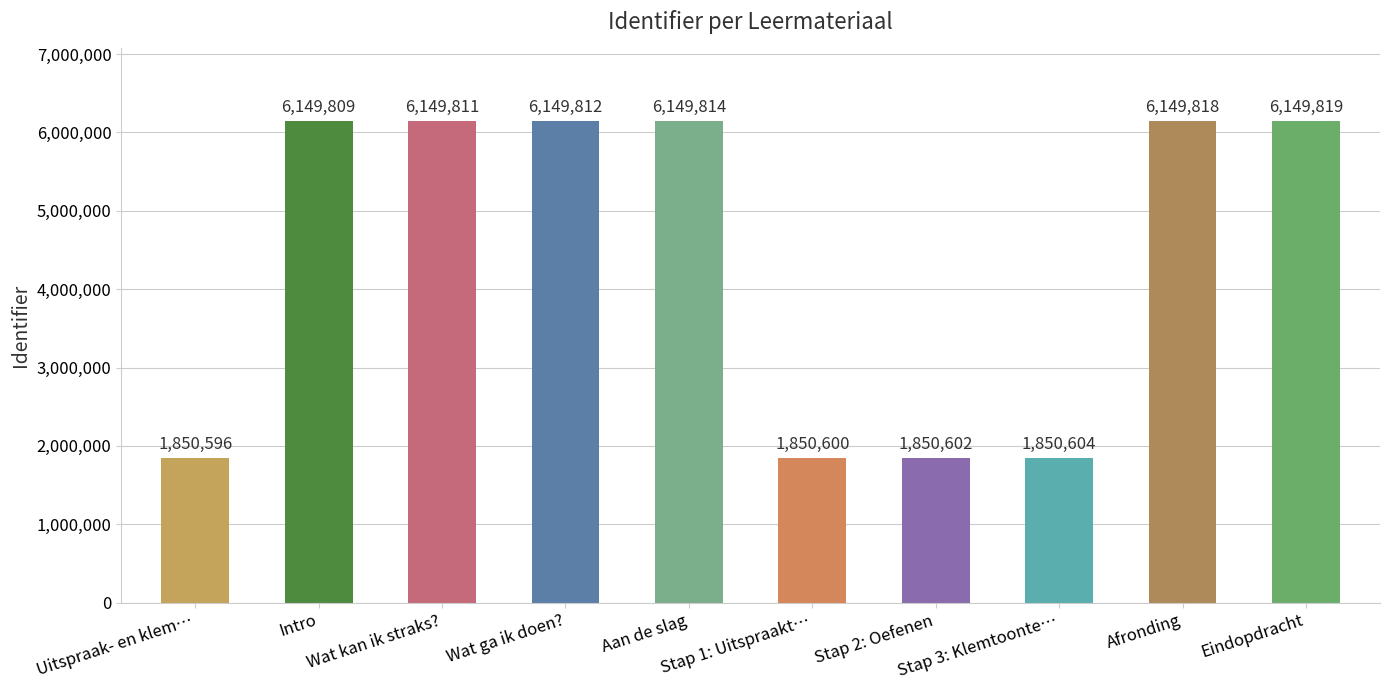

What is the ratio of the value at Uitspraak- en klem… to the value at Aan de slag?

0.3